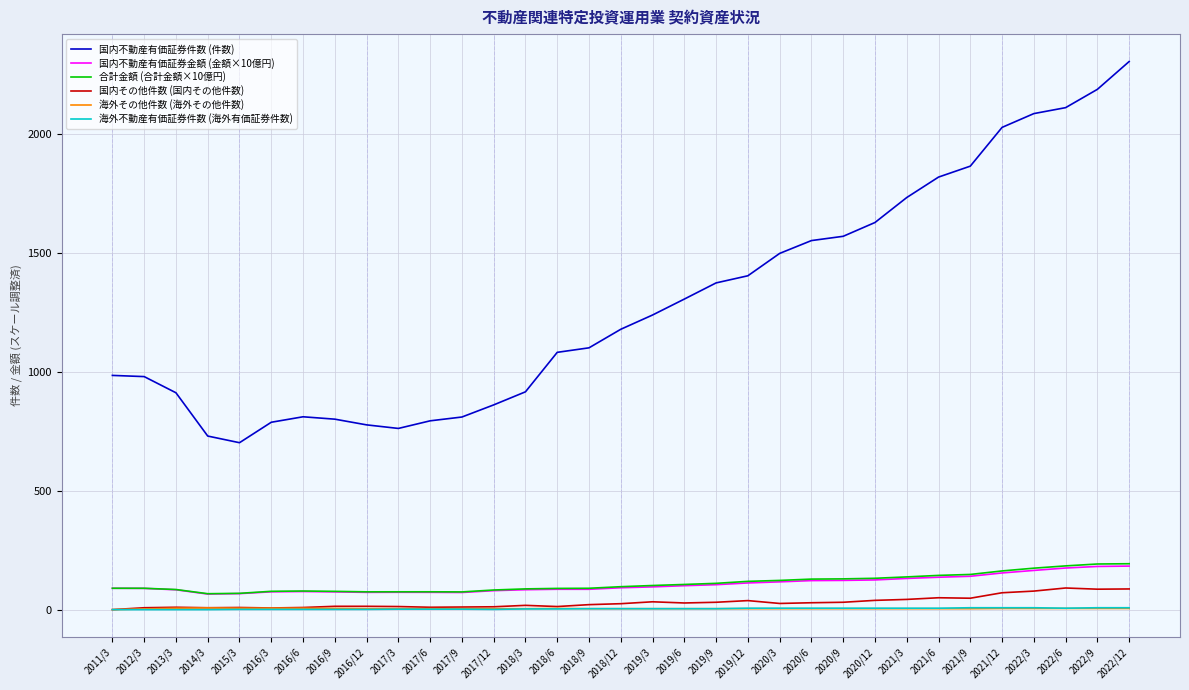

What is the difference between the maximum and minimum values in the 国内その他件数 (国内その他件数) series?

91.0